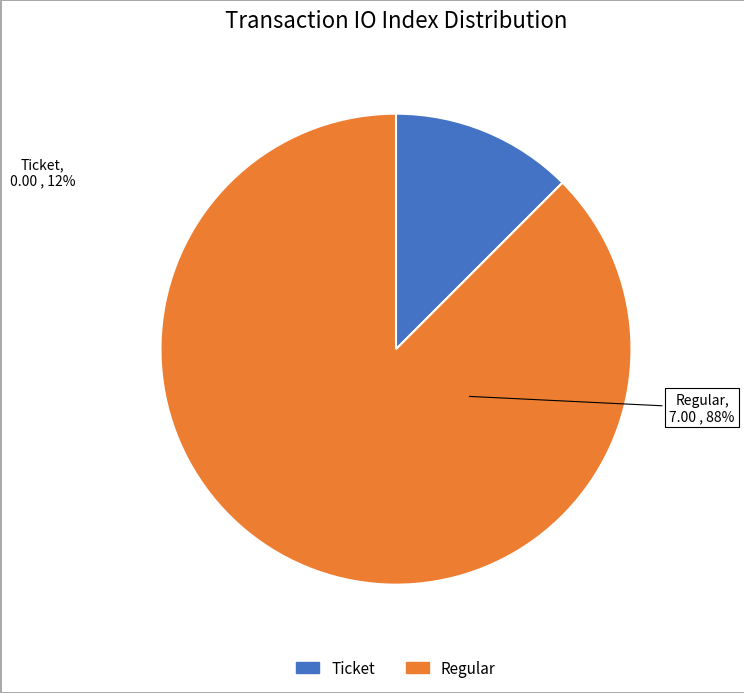

To the nearest percent, what is the average slice percentage?

50%